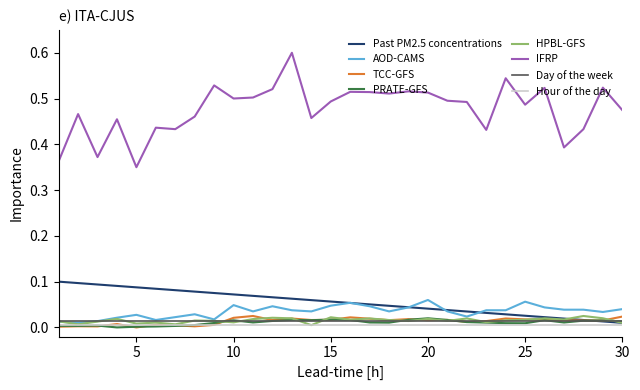

Which series has the largest total across all categories?

IFRP